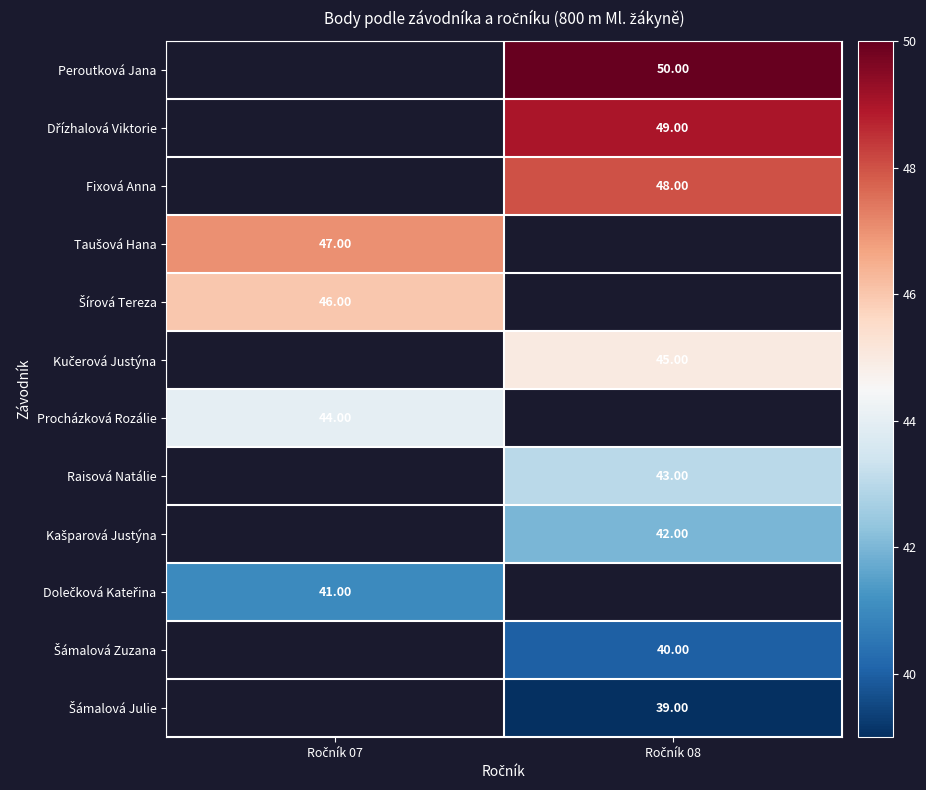

What is the greatest value displayed?

50.0